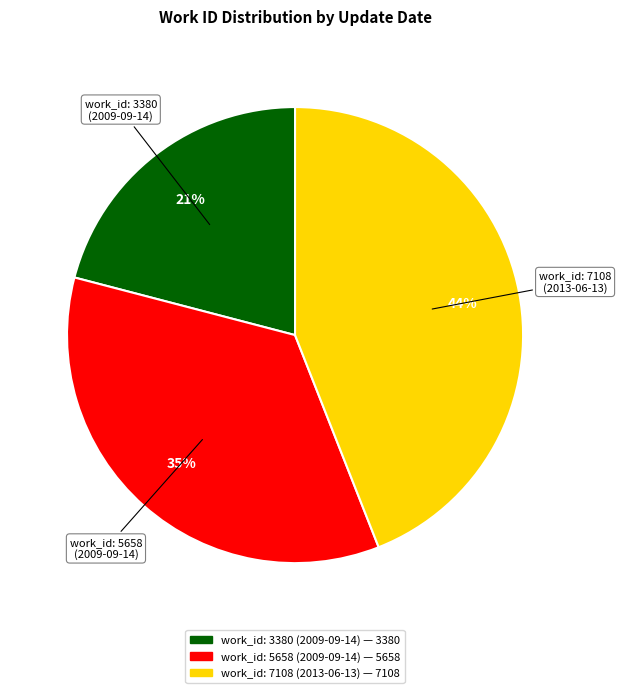

To the nearest percent, what is the average slice percentage?

33%